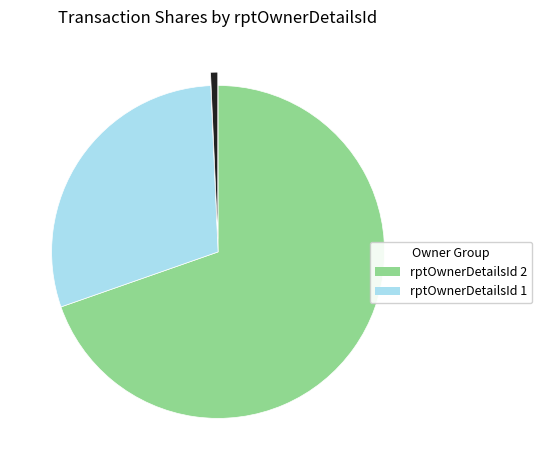

Does any single category account for the majority?

Yes